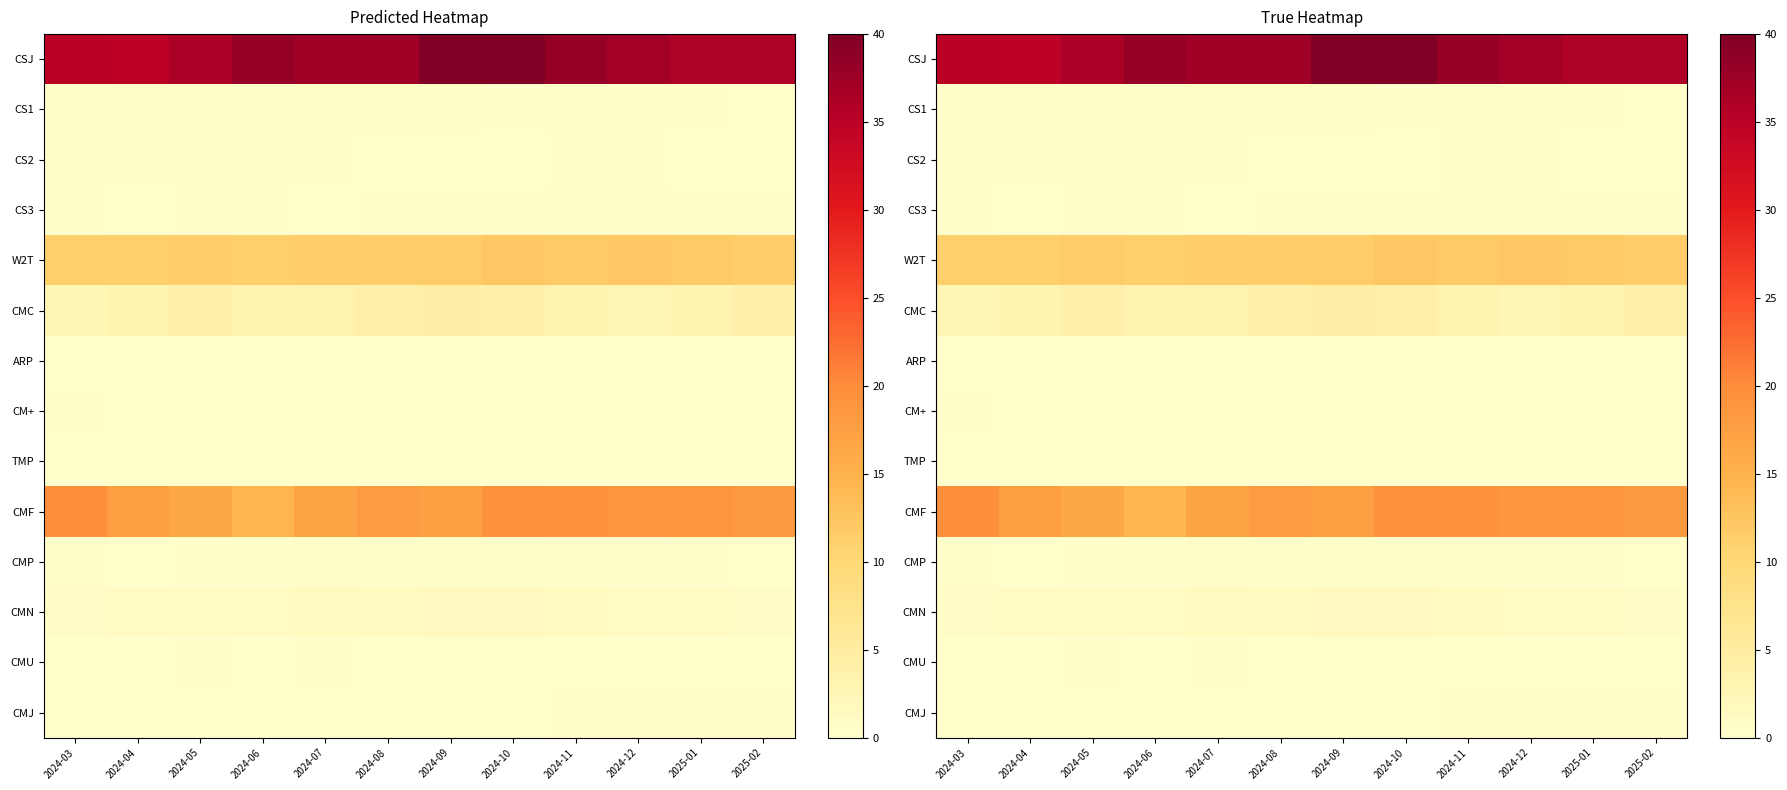

Which has a higher value, 2024-06 or 2024-12?

2024-06